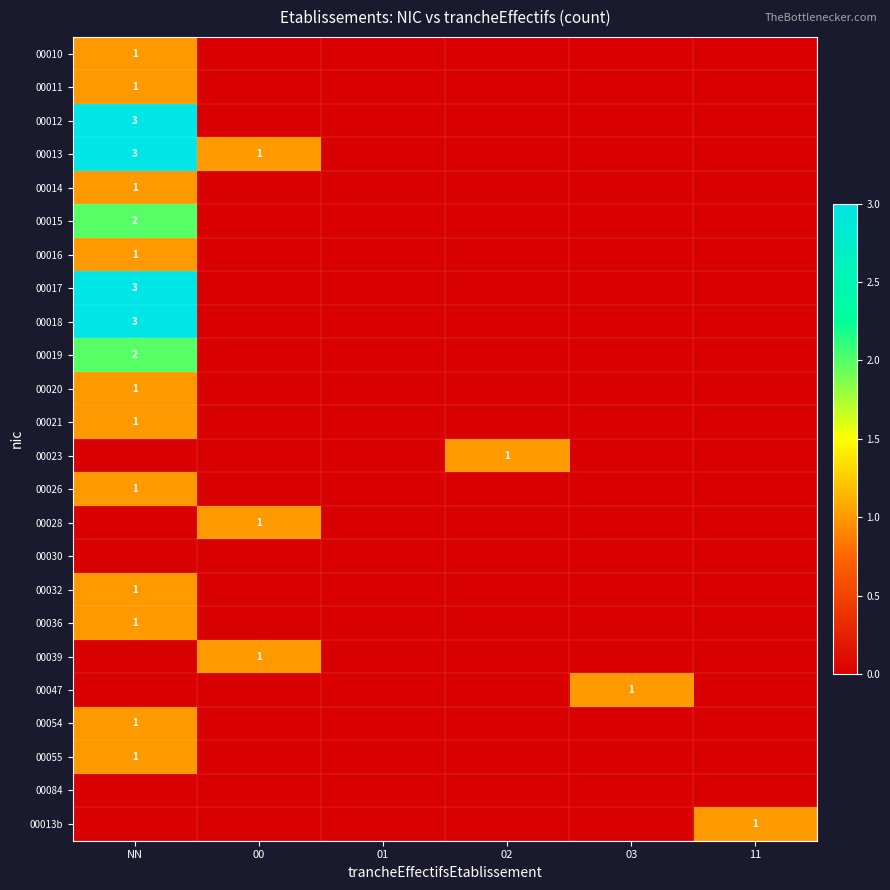

Is it true that 00018 equals 3 at NN?

True